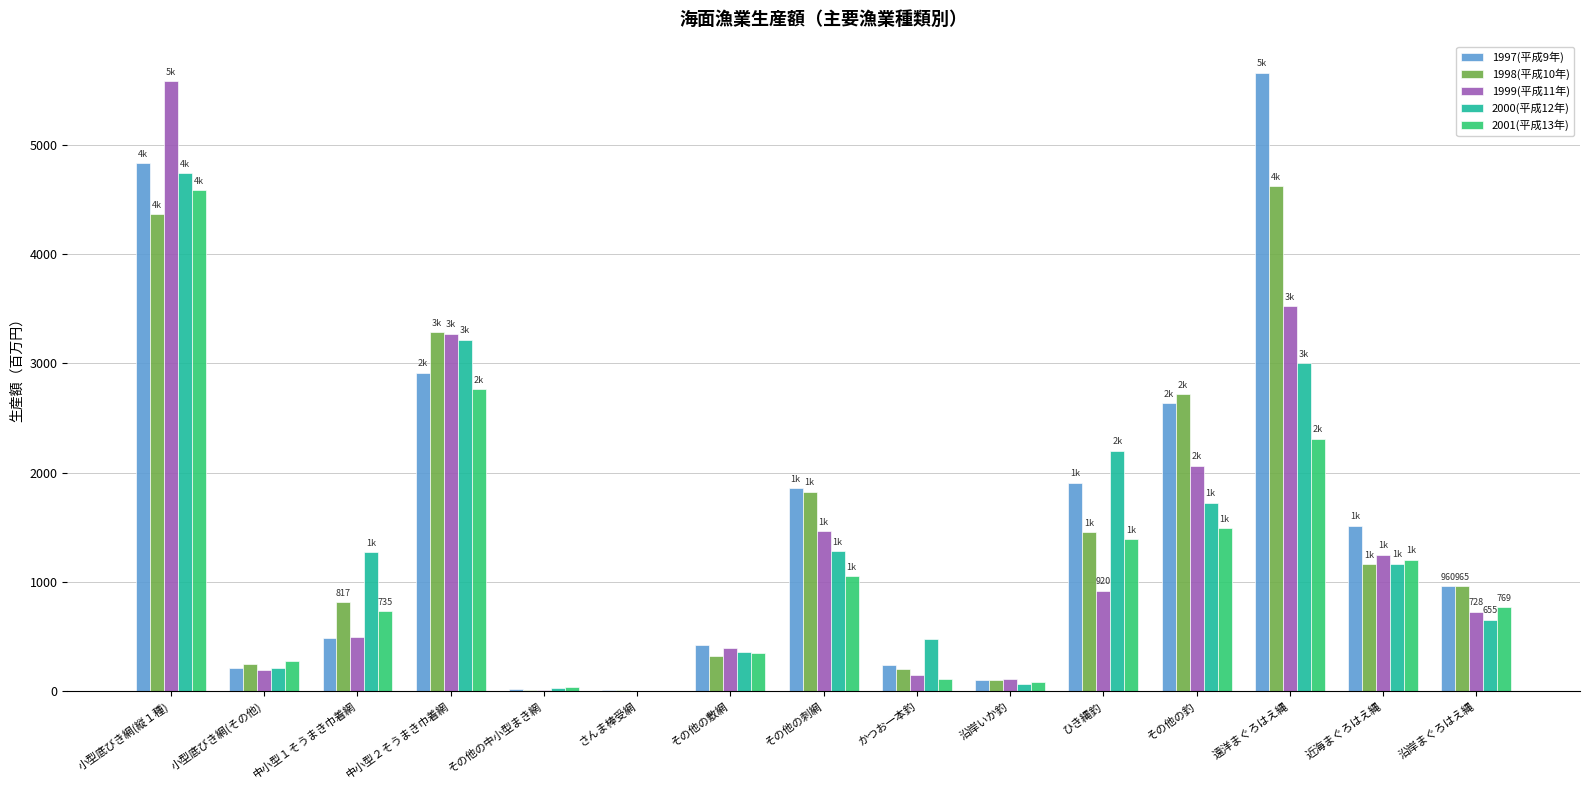

Between 小型底びき網(その他) and 遠洋まぐろはえ縄, which series saw the biggest shift?

1997(平成9年)